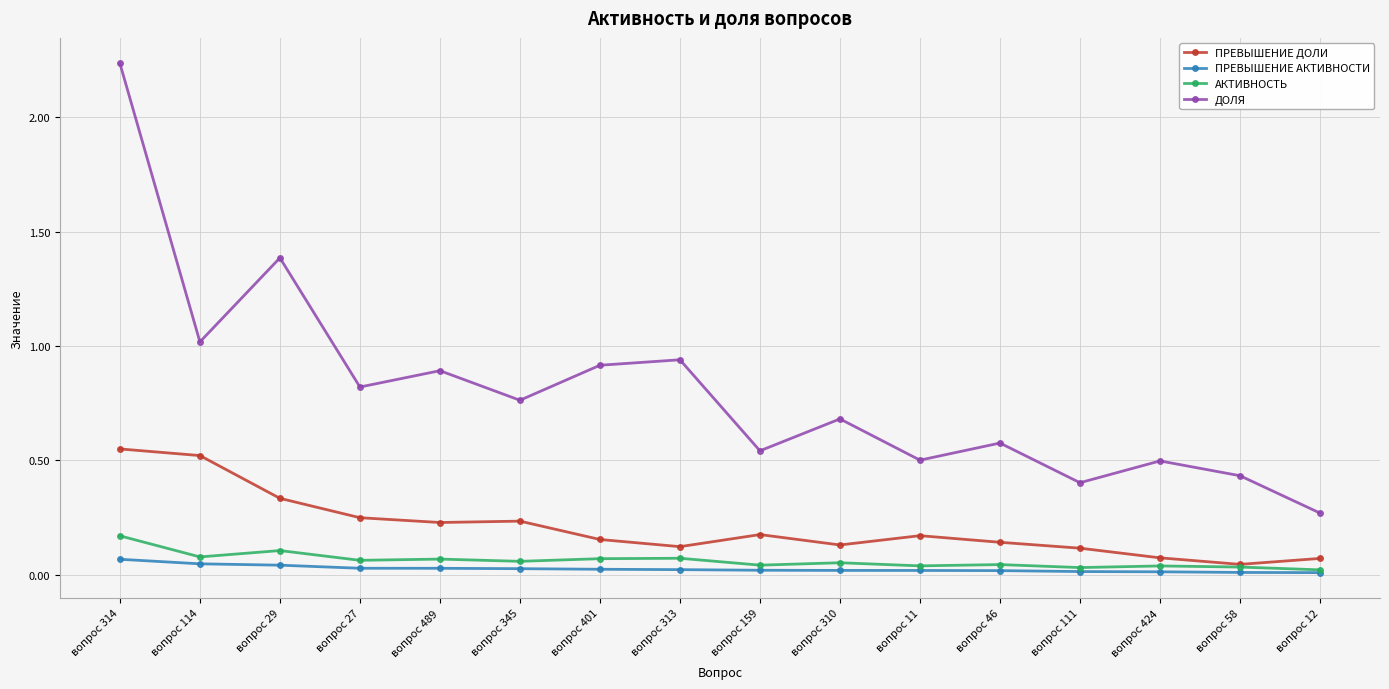

At which category is the sum across all series the highest?

вопрос 314